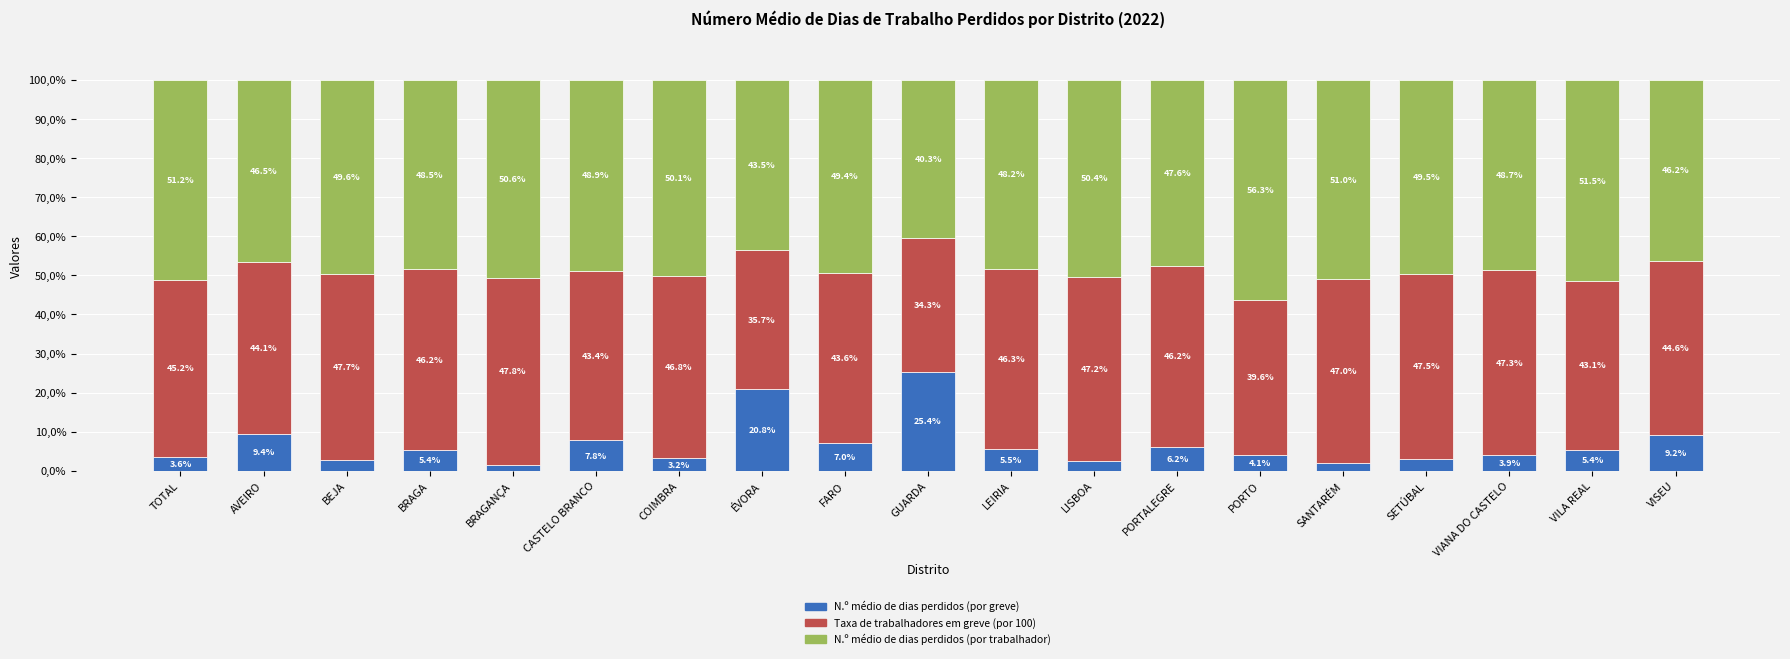

Between VIANA DO CASTELO and BRAGA, which is larger?

BRAGA